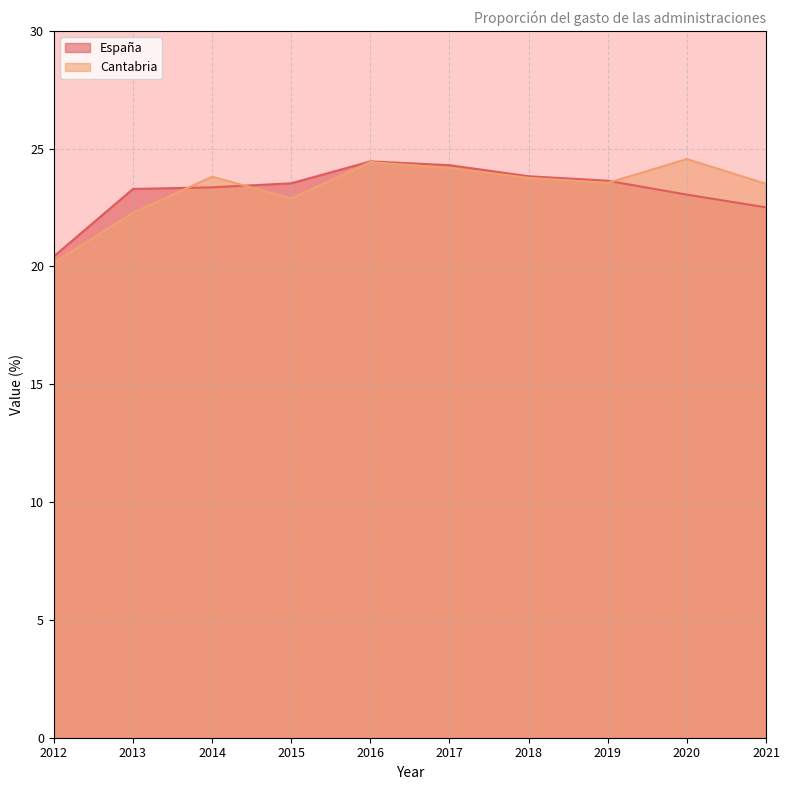

How many distinct data groups are displayed?

2